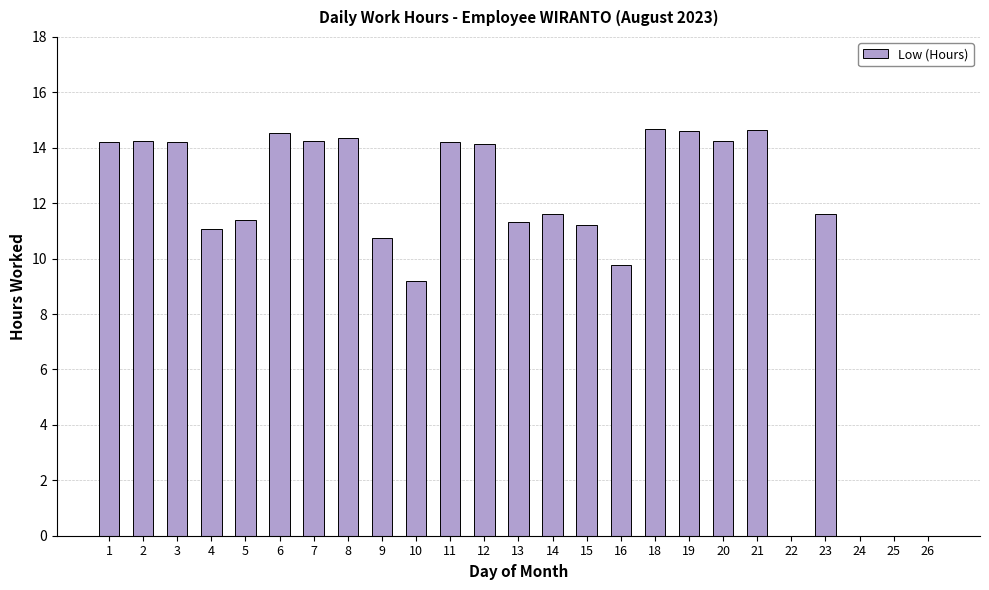

What is the difference between the values at 9 and 7?

3.5